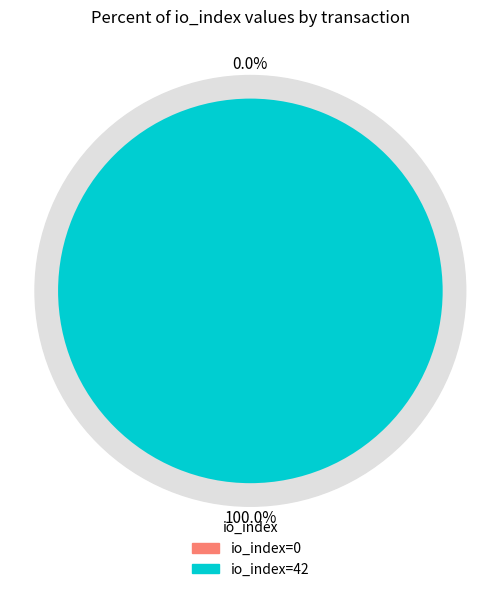

How many slices are in this pie chart?

2